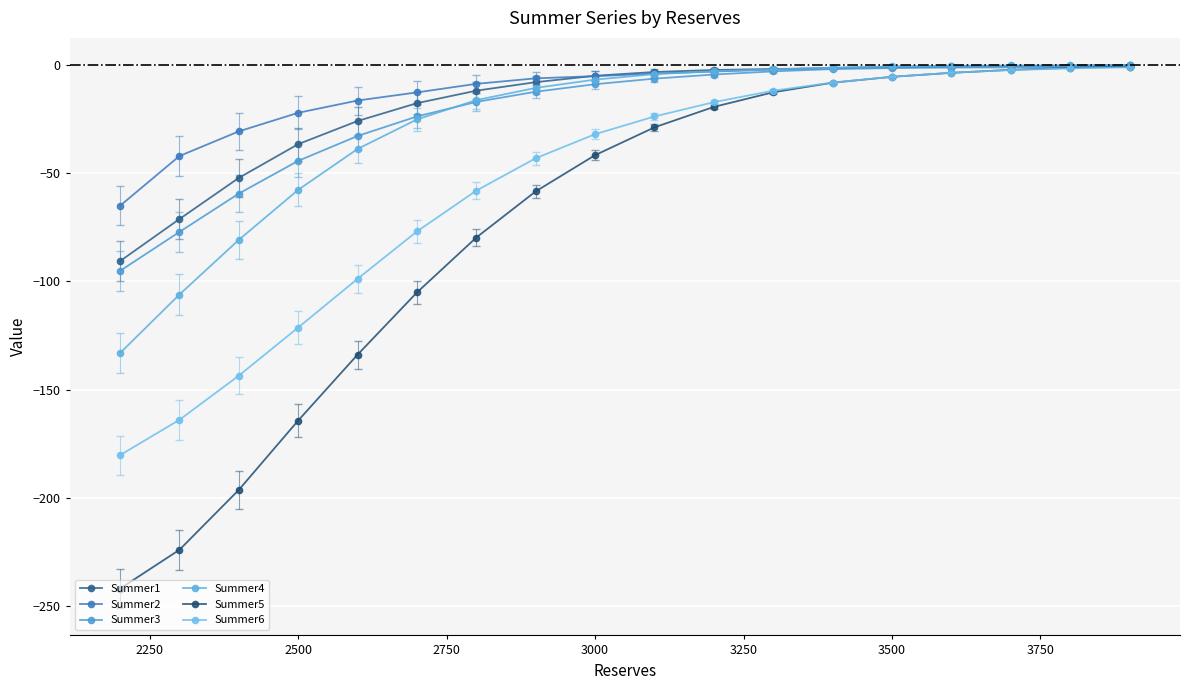

How many lines are shown in the chart?

6